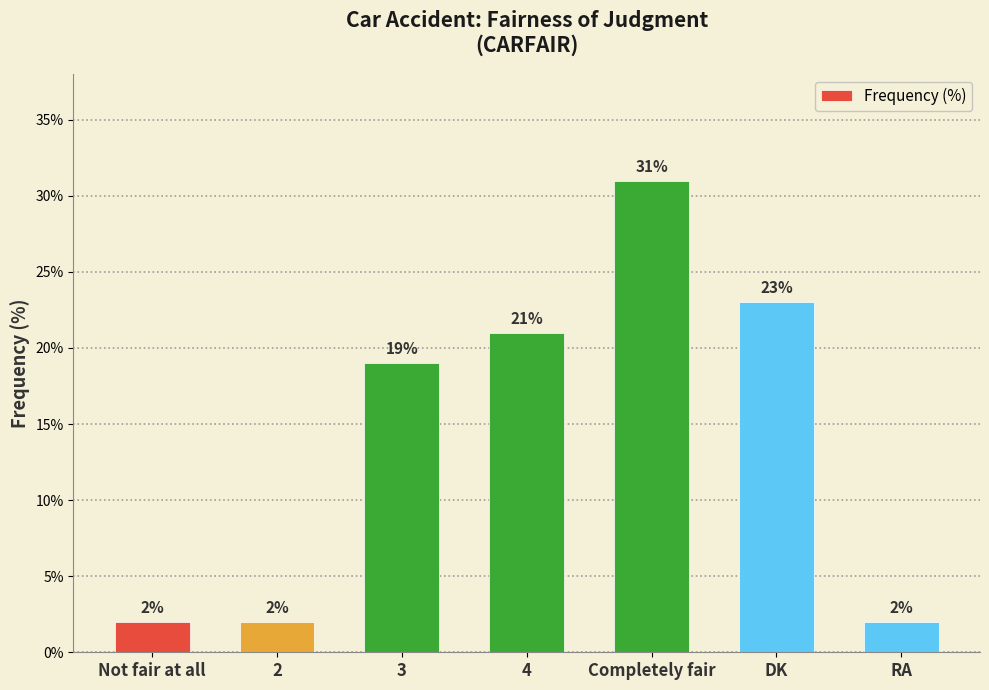

The chart shows a value of 2 at Not fair at all. True or false?

True